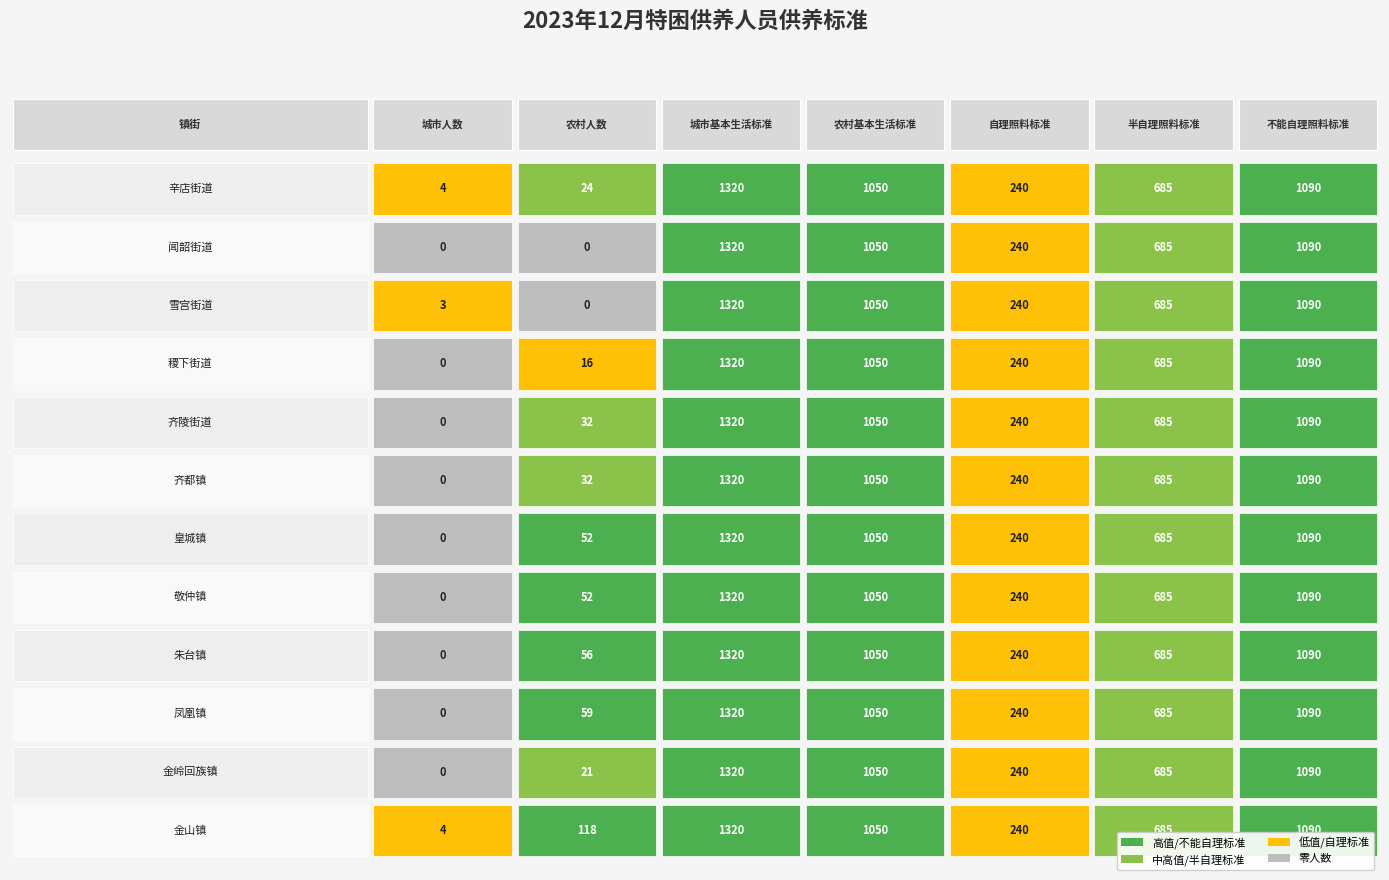

What value does the 敬仲镇 series have at 6?

1090